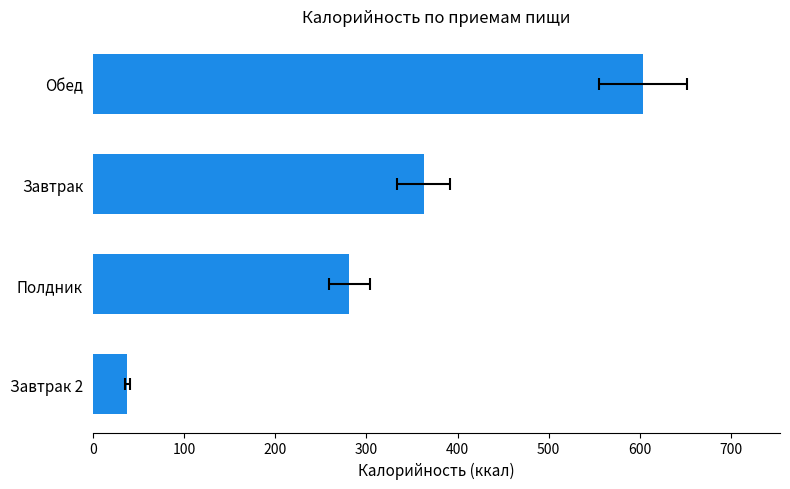

Does the chart contain any negative values?

No